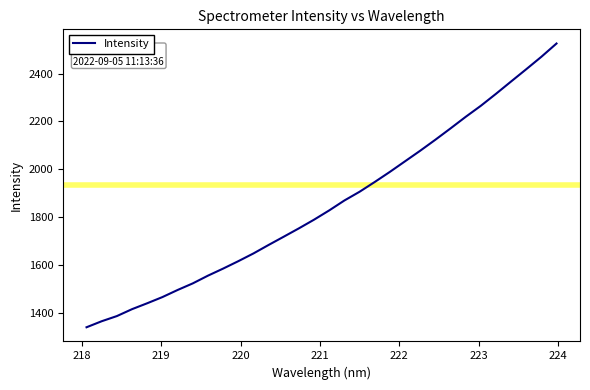

What is the difference between the maximum and minimum values?

1184.6